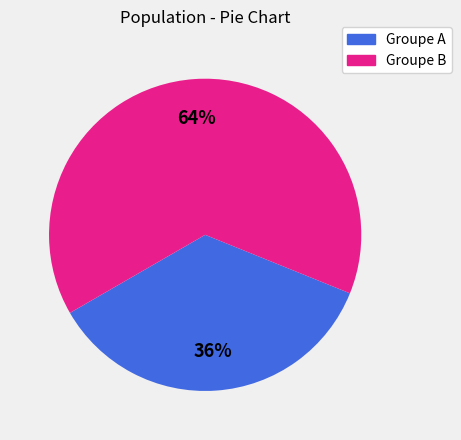

What percentage is the Groupe B slice, to the nearest percent?

64%